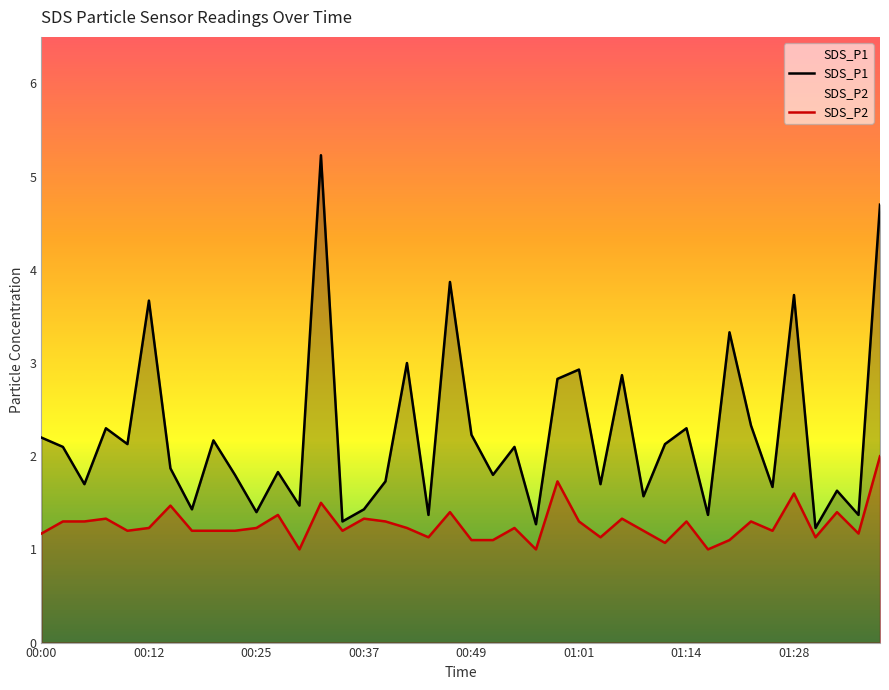

What is the sum of the SDS_P2 values at 00:22 and 00:52?

2.3